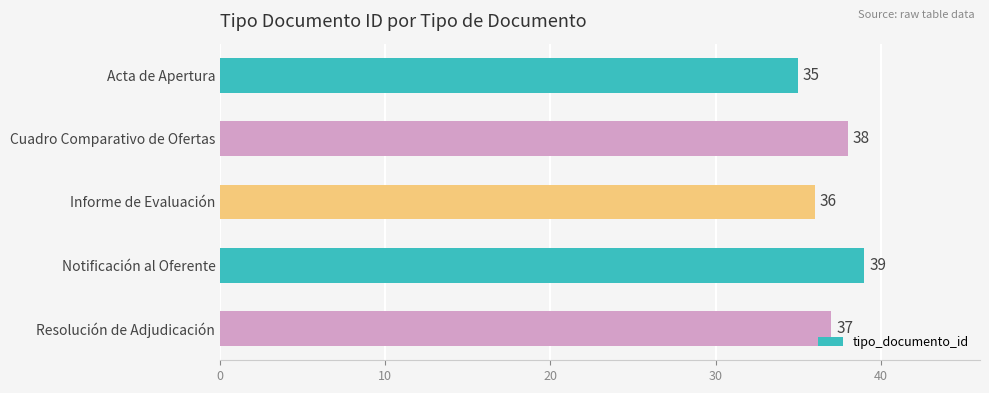

What is the difference between the maximum and minimum values?

4